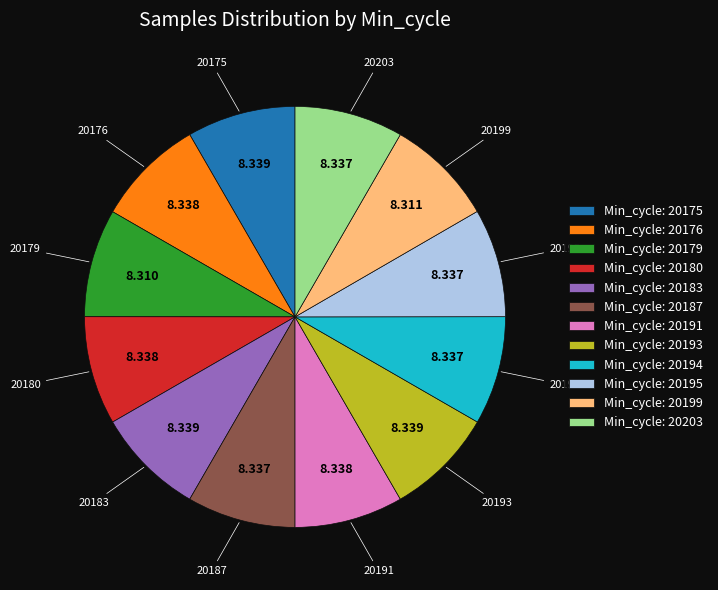

Combined, do Min_cycle: 20195 and Min_cycle: 20179 account for over 50%?

No